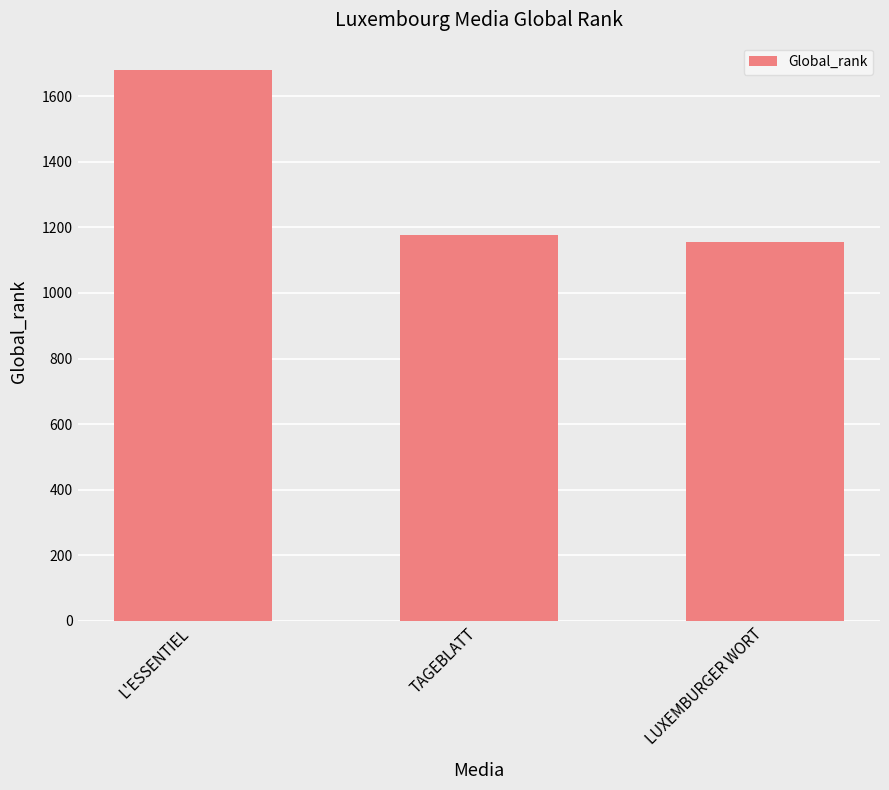

What is the difference between the maximum and minimum values?

524